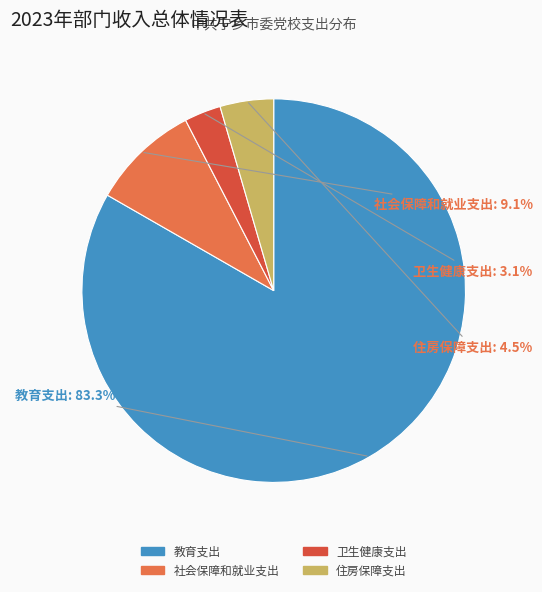

What is the majority slice?

教育支出